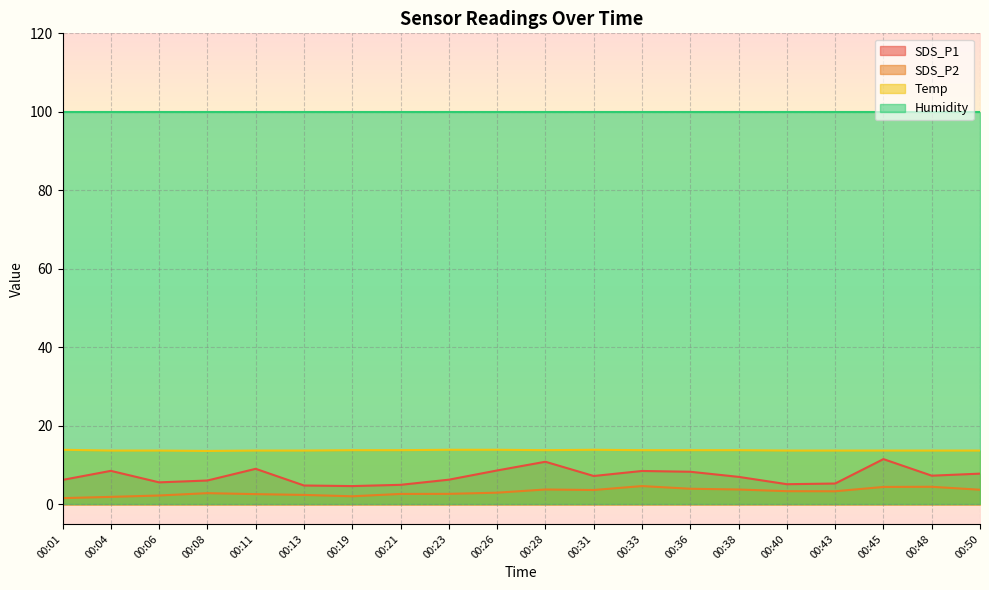

Where is the first local maximum for SDS_P1?

00:04